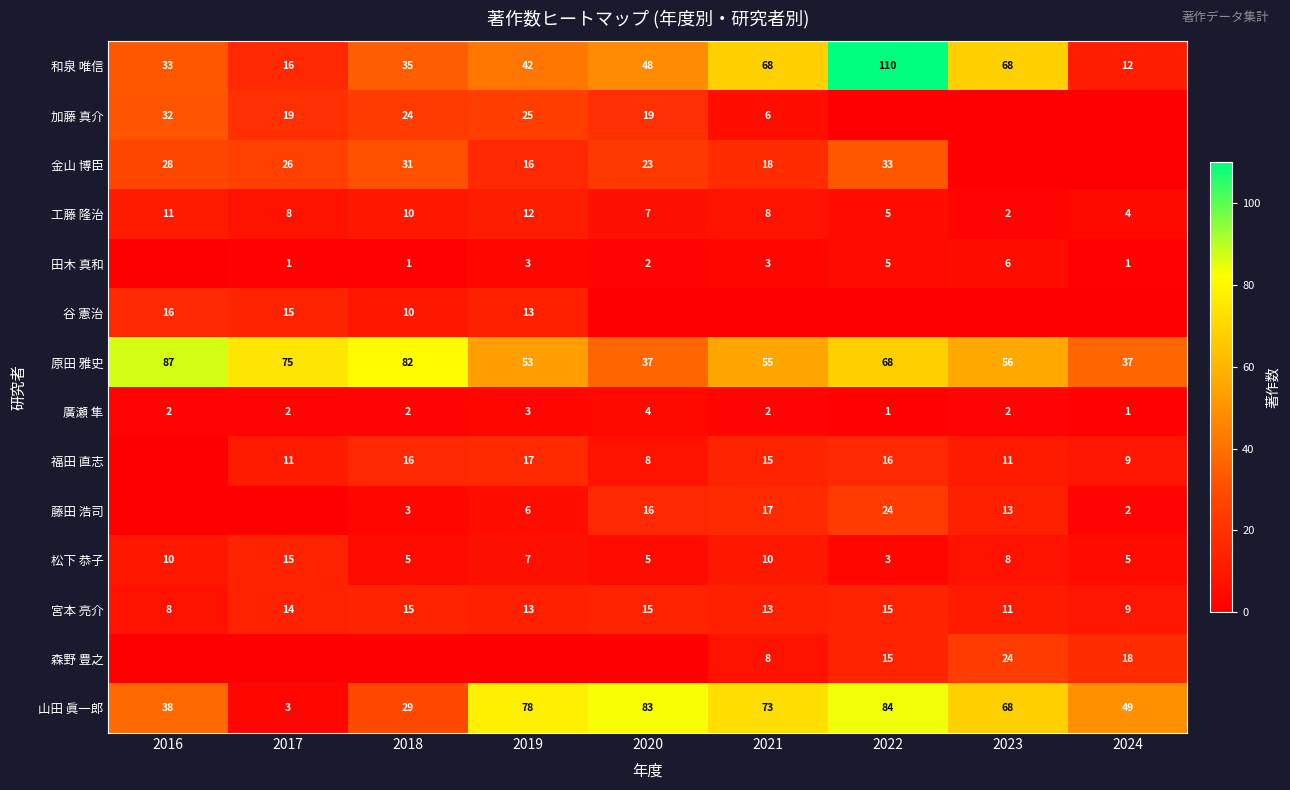

Which category has the lowest value in the 和泉 唯信 series?

2024